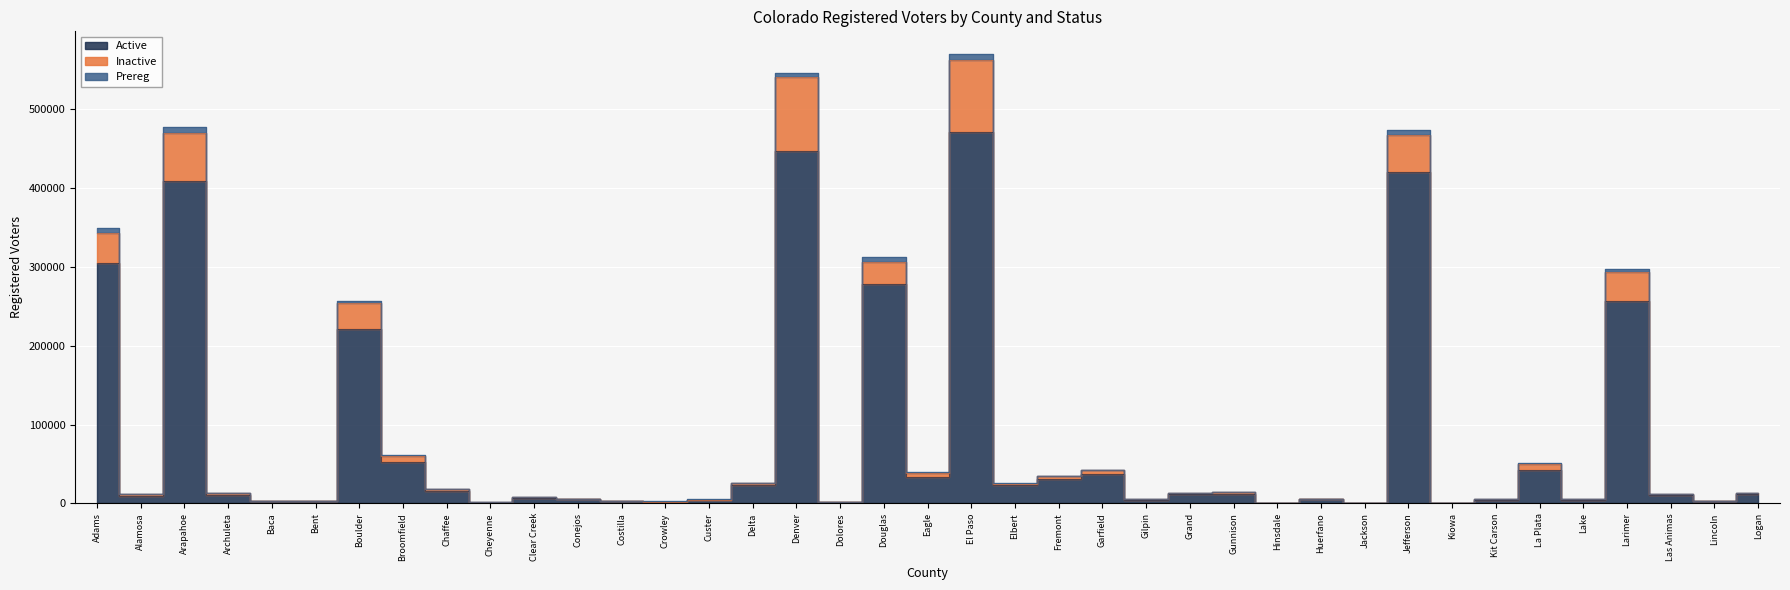

At which category does Prereg reach its first local valley?

Alamosa